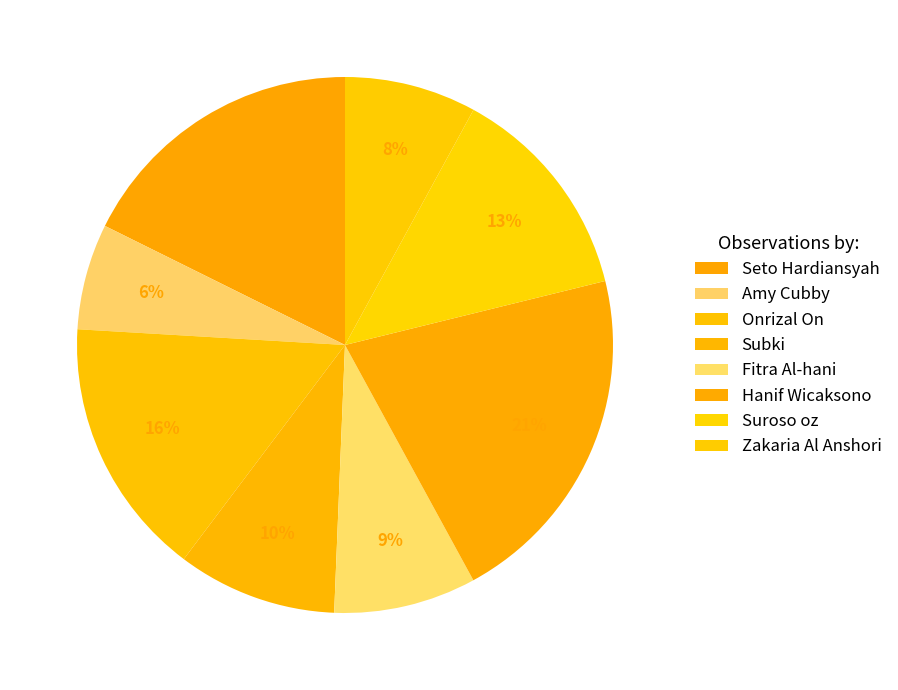

How many segments does this pie chart have?

8